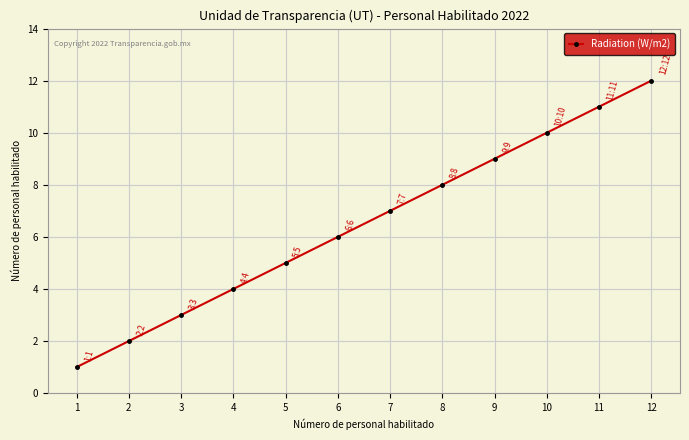

What is the value of the 11th point from the left?

11